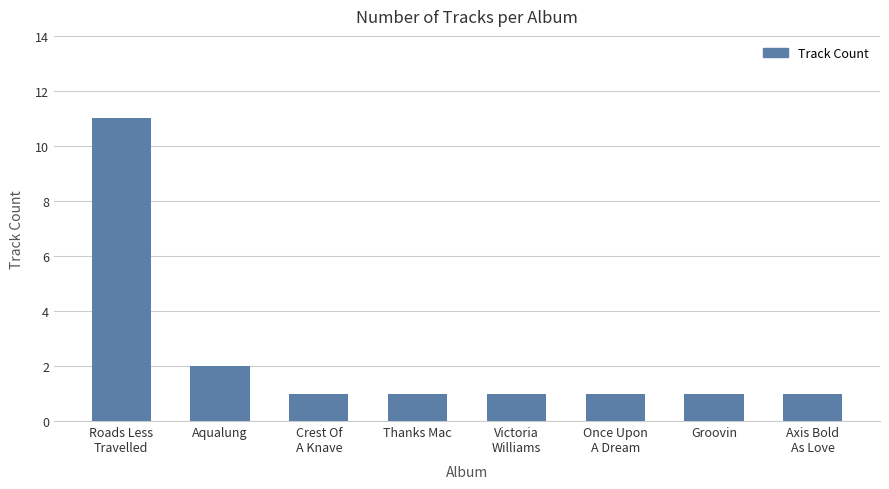

Reading left to right, extract all data points from this chart.

Roads Less
Travelled=11	Aqualung=2	Crest Of
A Knave=1	Thanks Mac=1	Victoria
Williams=1	Once Upon
A Dream=1	Groovin=1	Axis Bold
As Love=1